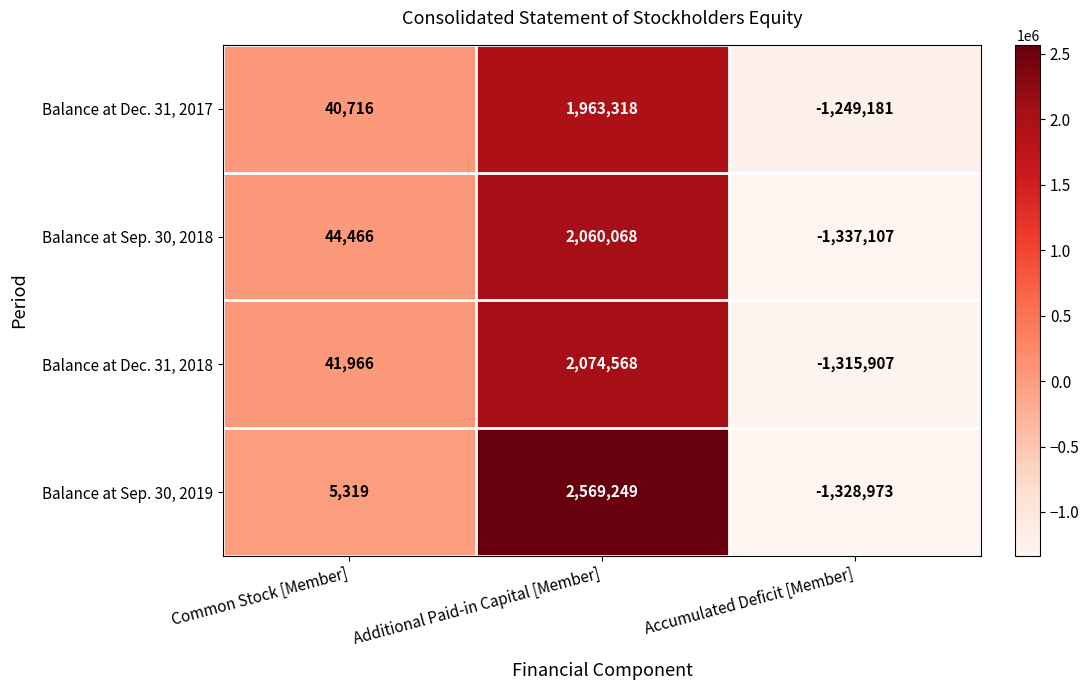

Which series changed the most between Common Stock [Member] and Accumulated Deficit [Member]?

Balance at Sep. 30, 2018